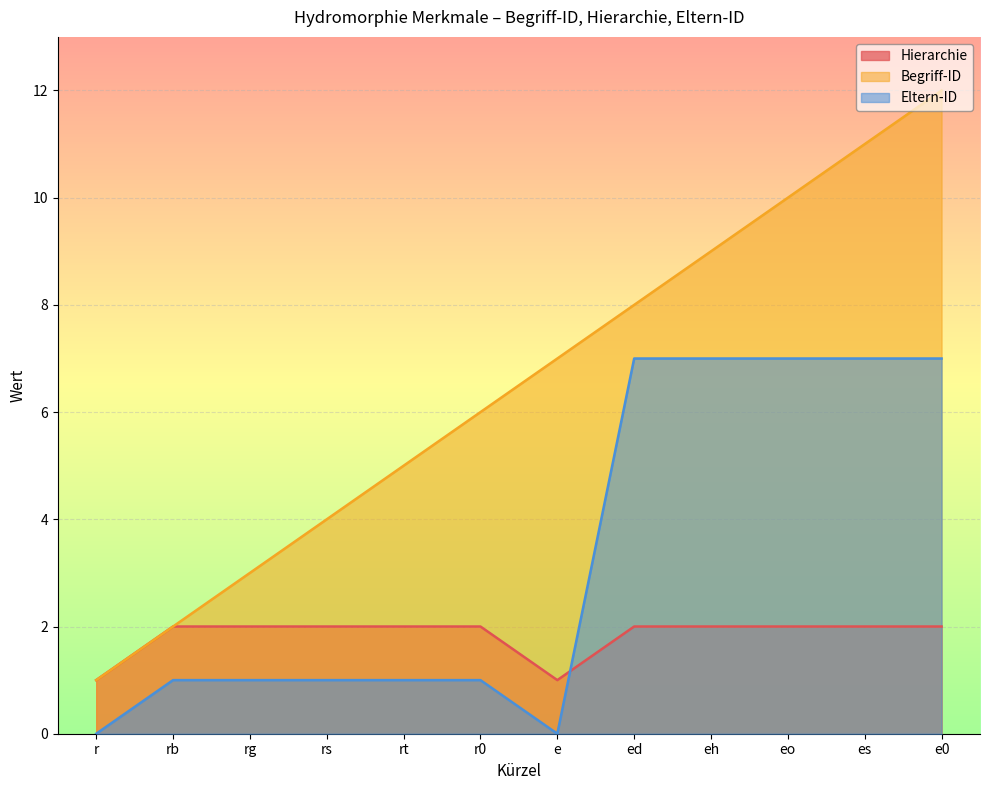

At how many categories does at least one series exceed 8?

4